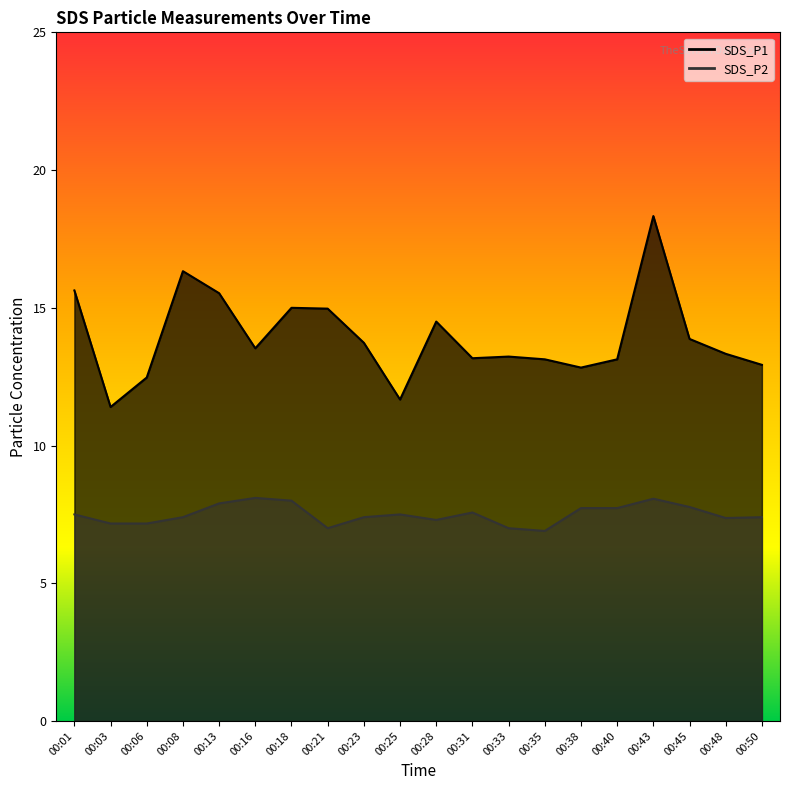

Is the value of SDS_P2 at 00:28 greater than the value of SDS_P1 at 00:45?

No